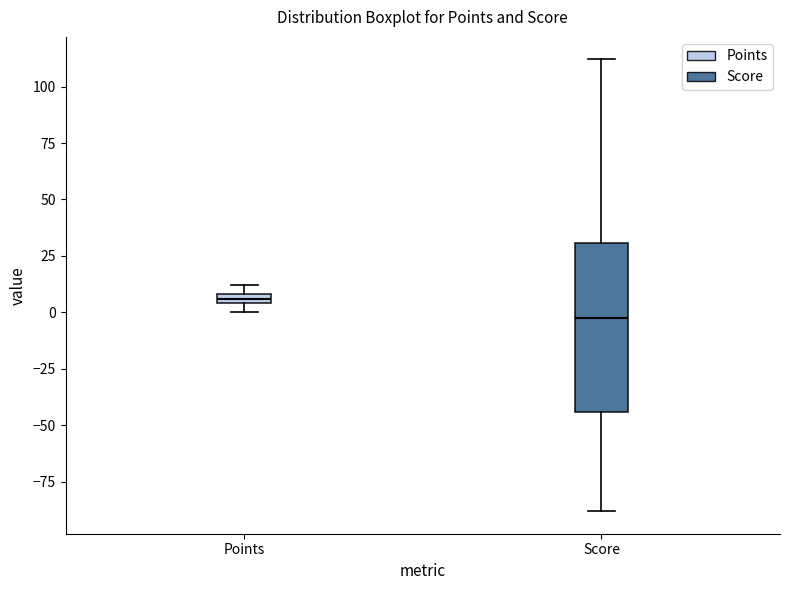

Where does the median line of the box for Score sit on the y-axis? The values are not printed on the chart, so give them approximately, as read against the axis.

0